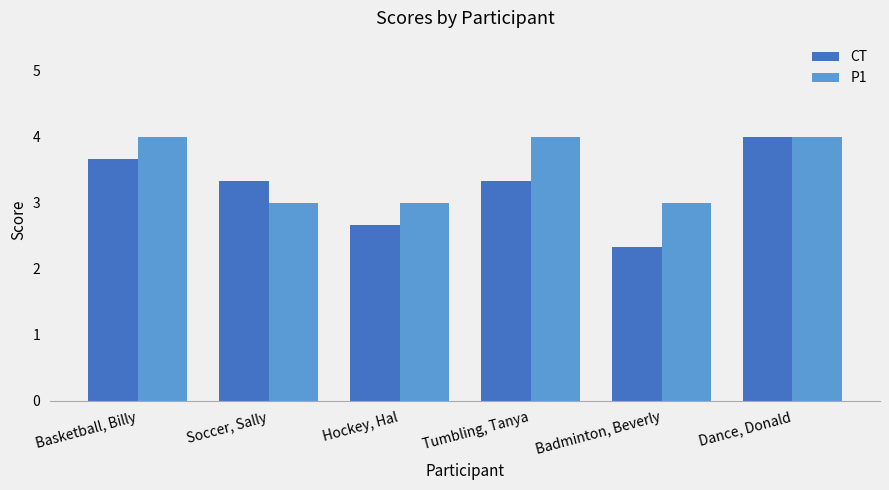

What is the difference between the highest and lowest values at Basketball, Billy?

0.3